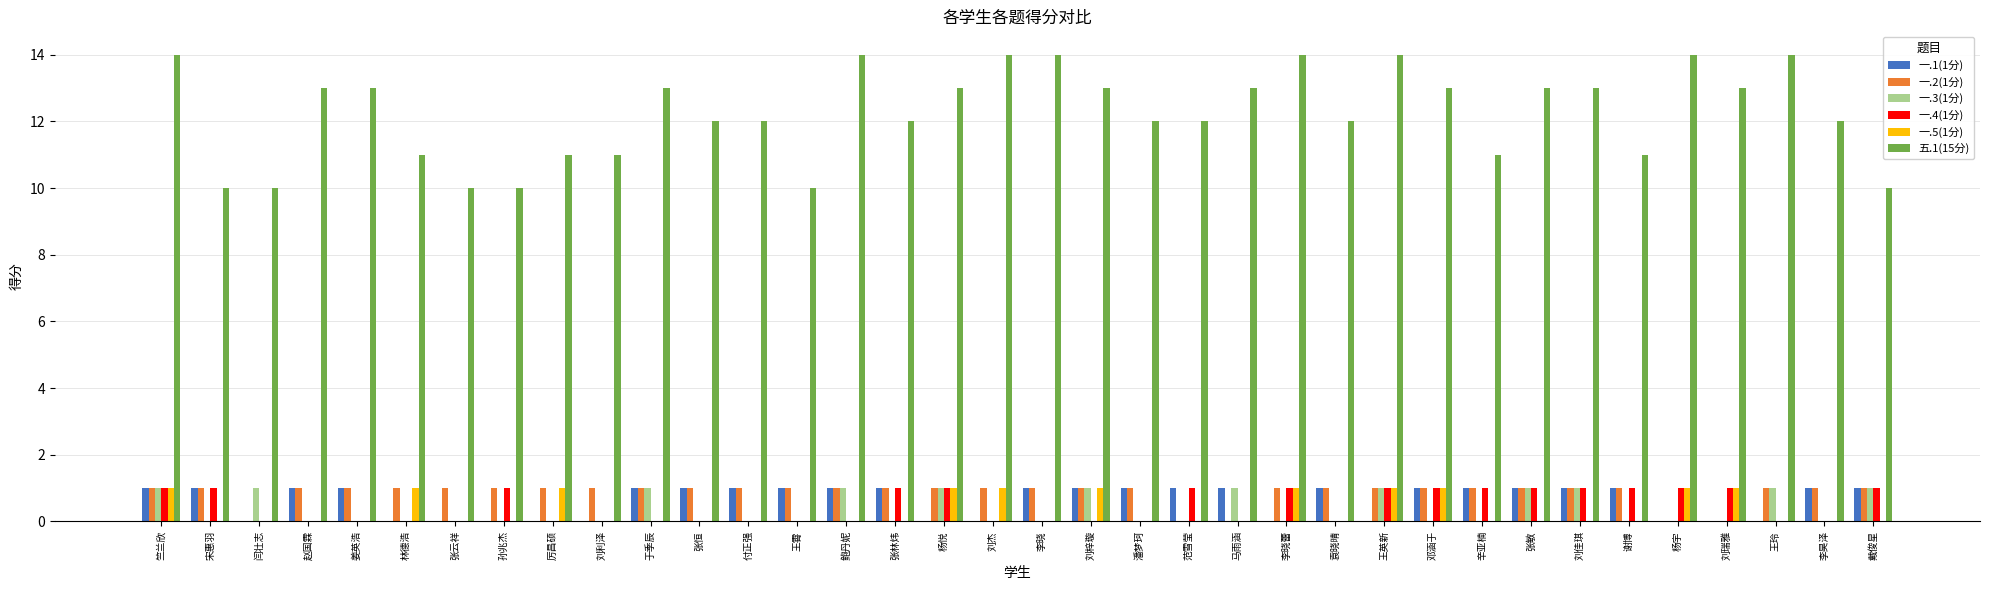

What is the maximum value shown in the chart?

14